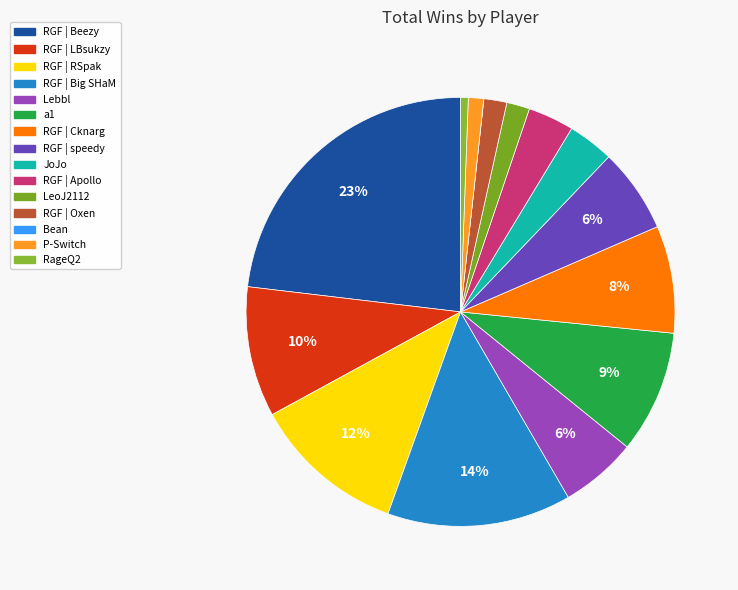

To the nearest percent, what is the average slice percentage?

7%